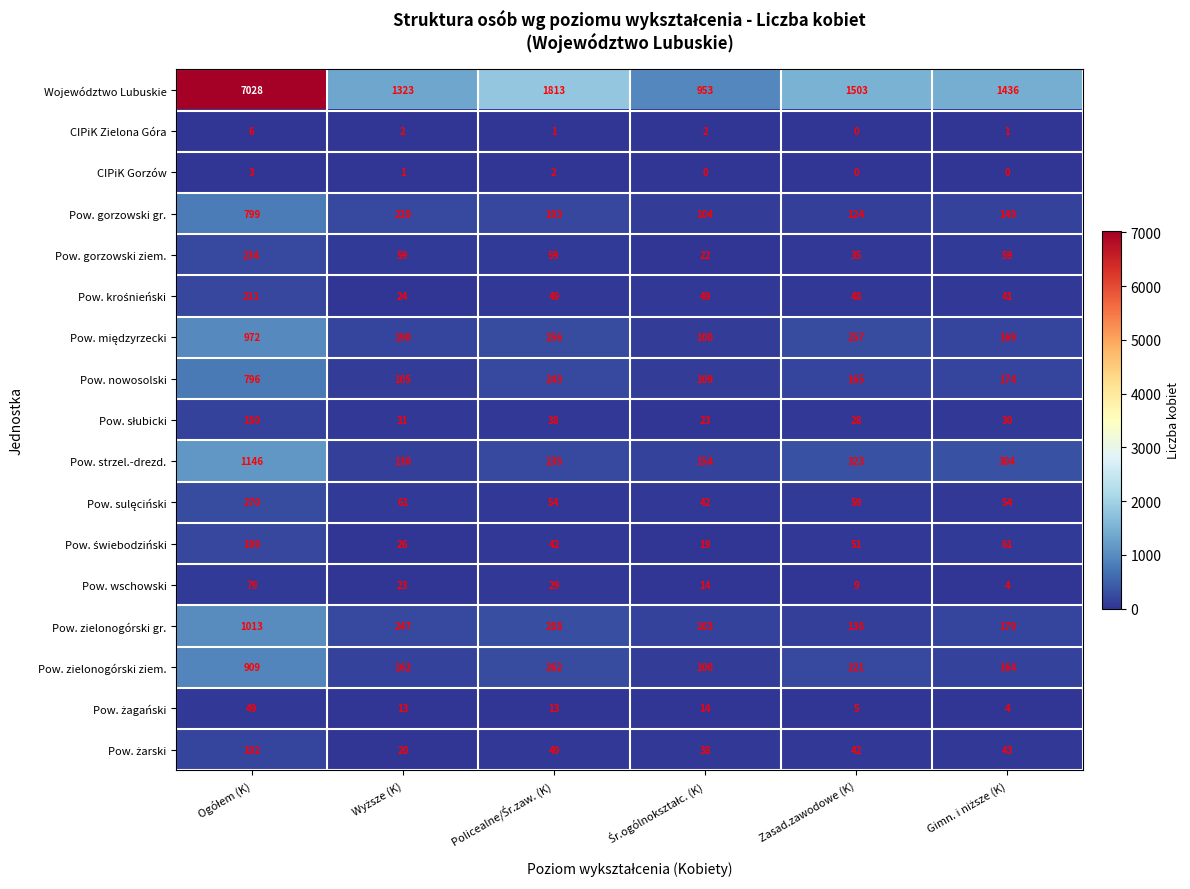

The value of Pow. nowosolski at Zasad.zawodowe (K) is 165. True or false?

True